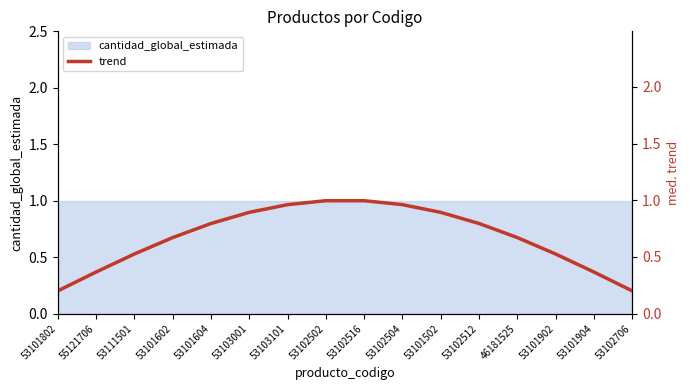

What is the sum of all values?

10.8